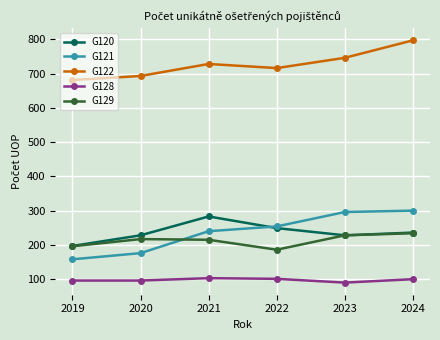

At which category is the sum across all series the highest?

2024